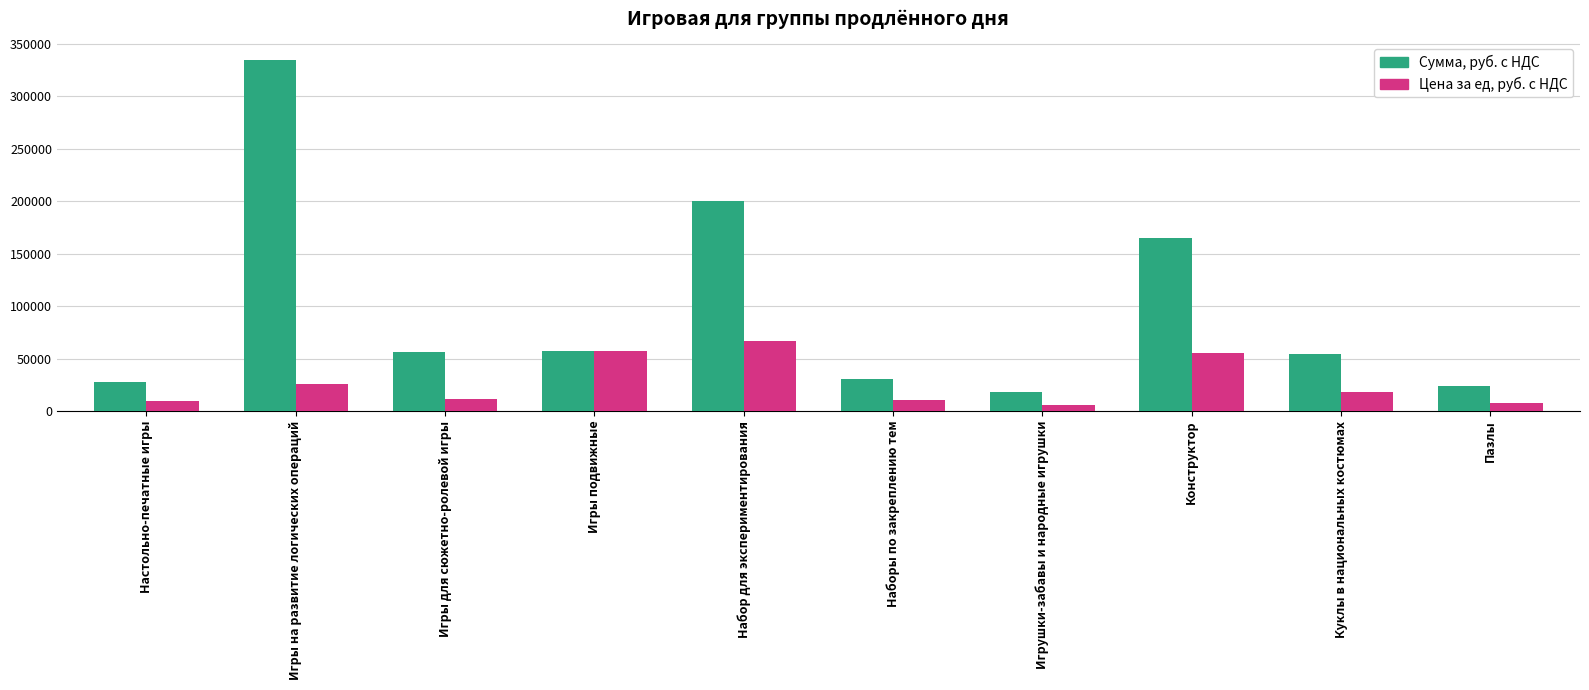

What is the sum of all Цена за ед, руб. с НДС values?

267993